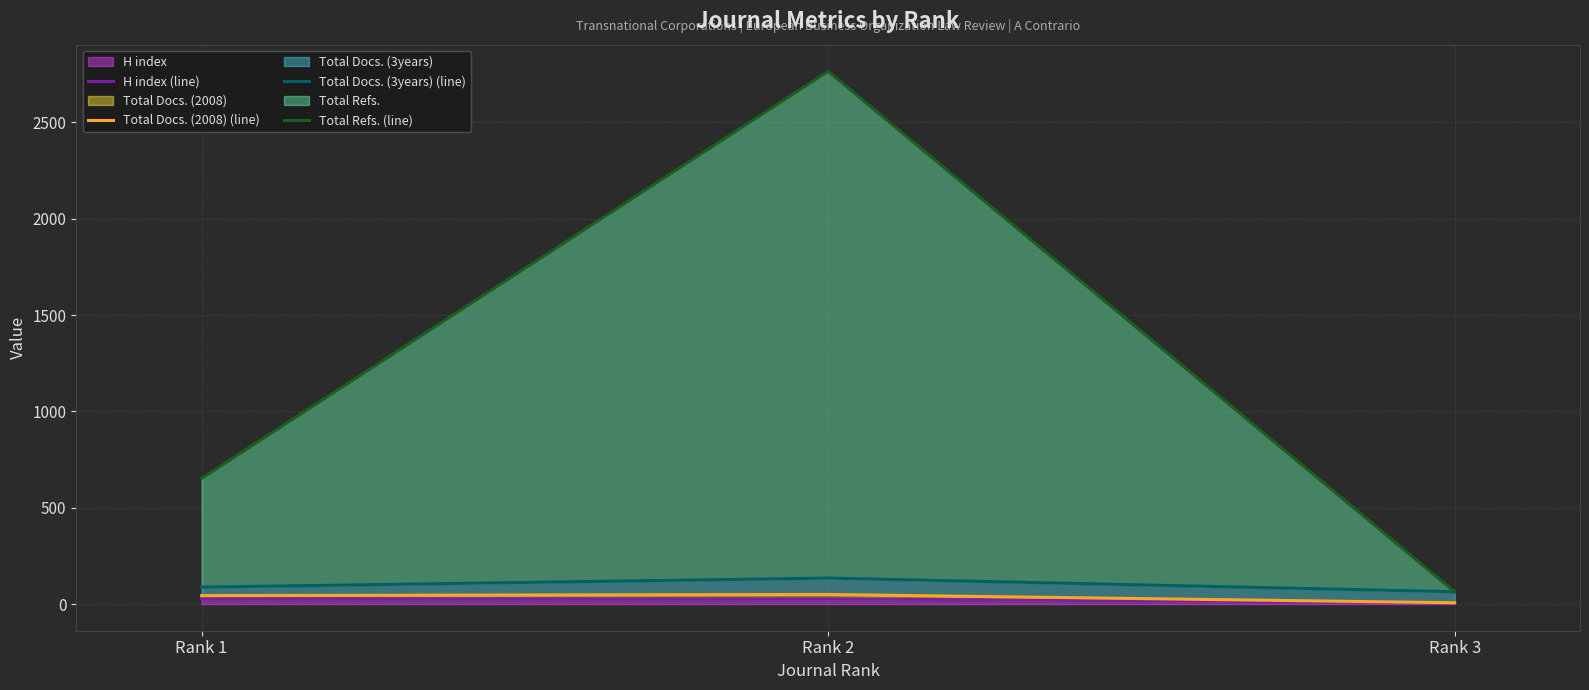

At how many categories does at least one series exceed 2478?

1